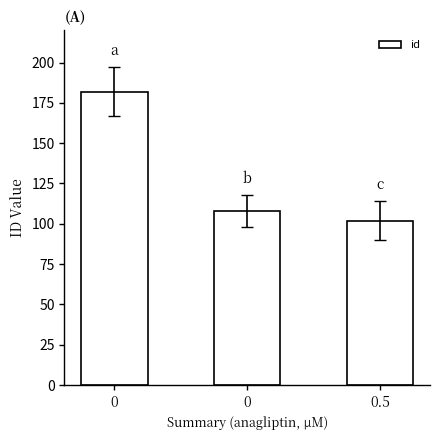

Read the value at 0.

108